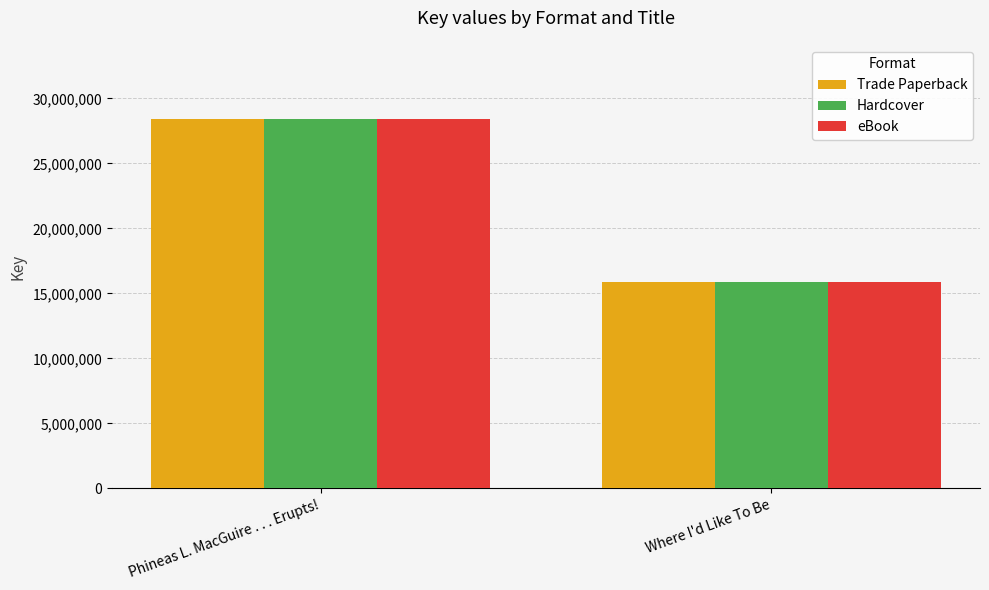

Does the chart contain stacked bars?

No